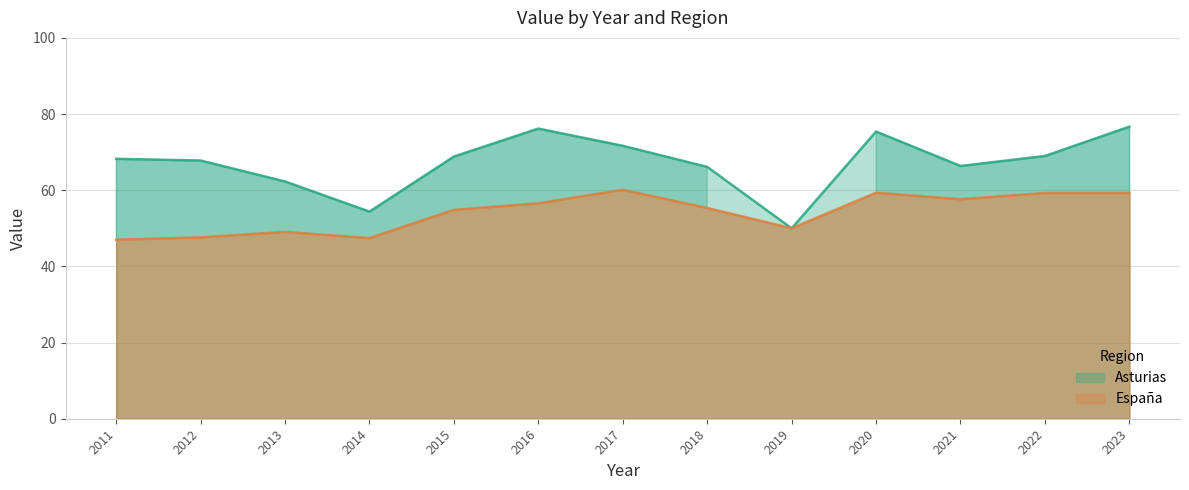

Reading left to right, extract all data points from this chart.

Asturias: 2011=68.2	2012=67.8	2013=62.3	2014=54.4	2015=68.8	2016=76.2	2017=71.7	2018=66.1	2019=50.0	2020=75.4	2021=66.4	2022=69.0	2023=76.7
España: 2011=47.0	2012=47.6	2013=49.1	2014=47.4	2015=54.9	2016=56.6	2017=60.1	2018=55.3	2019=50.0	2020=59.4	2021=57.6	2022=59.3	2023=59.3